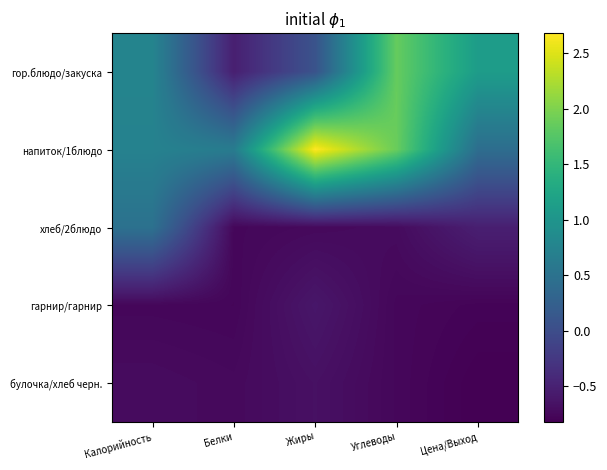

Which has a higher value, Белки or Цена/Выход?

Цена/Выход